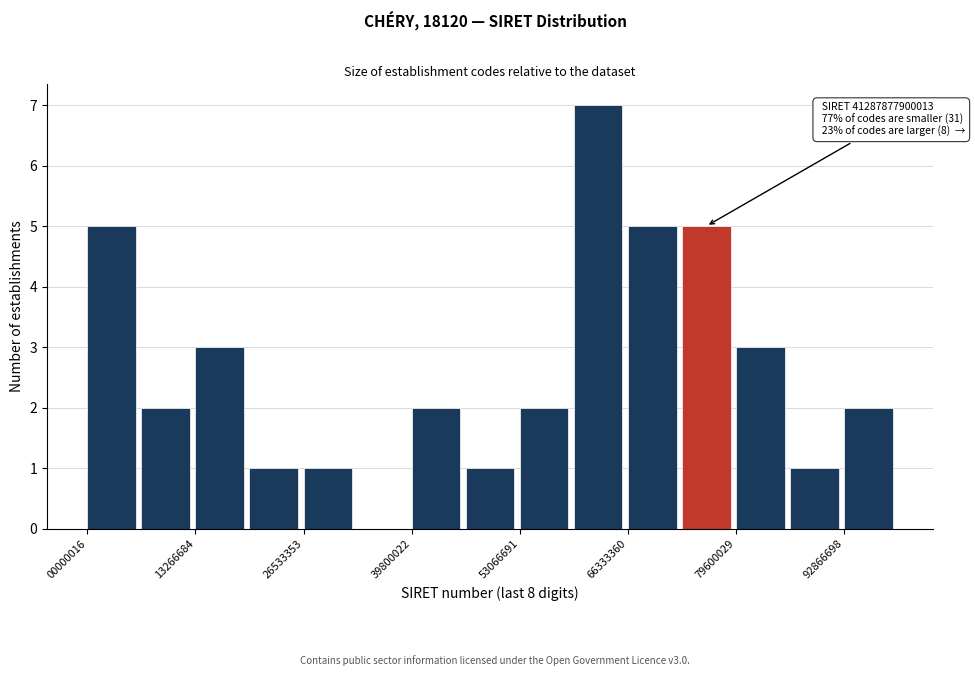

Read against the x-axis, roughly where is the centre of the tallest bar?

62000000